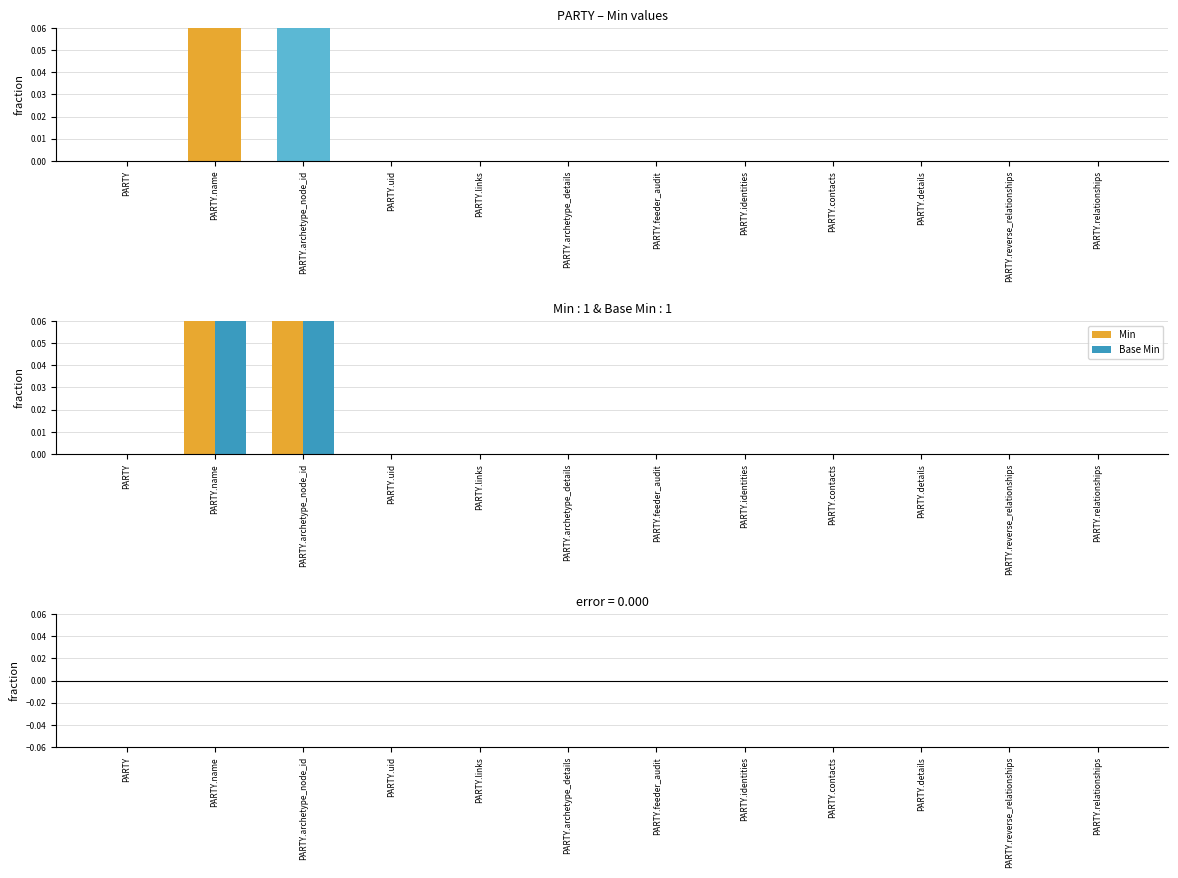

Does the chart contain stacked bars?

No